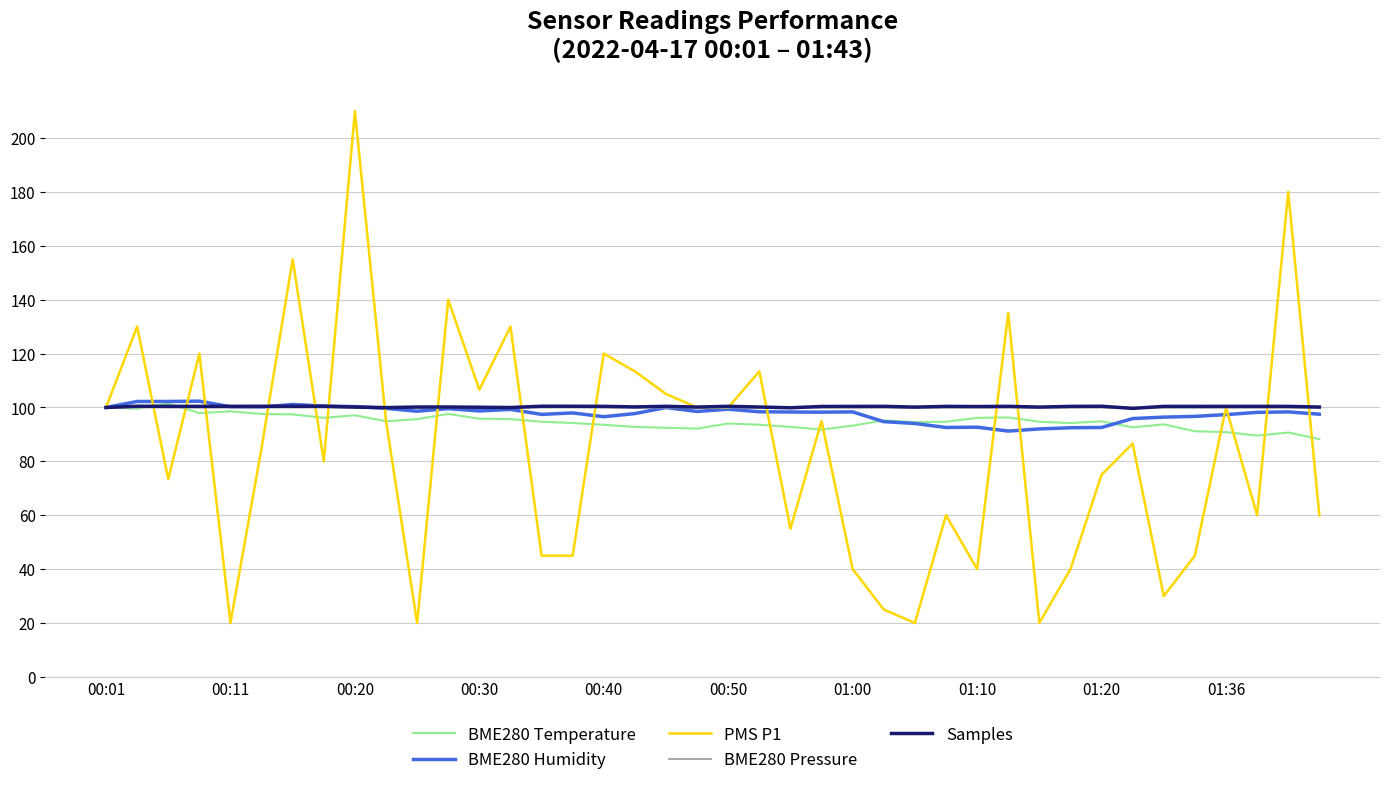

Which series ends up on top after the final intersection of BME280 Pressure and BME280 Humidity?

BME280 Pressure